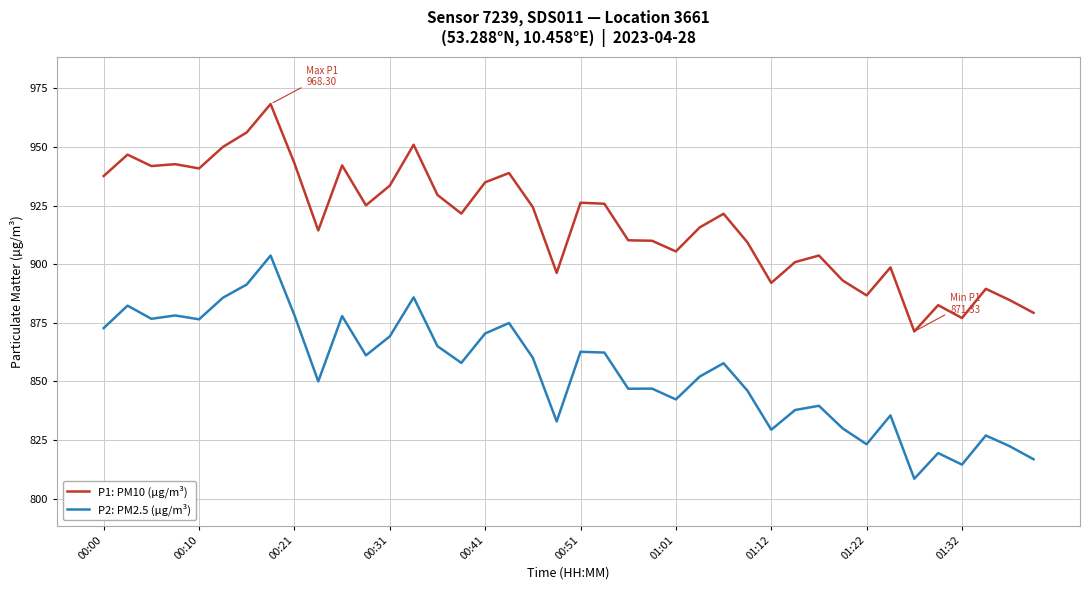

Which series has the largest total across all categories?

P1: PM10 (µg/m³)